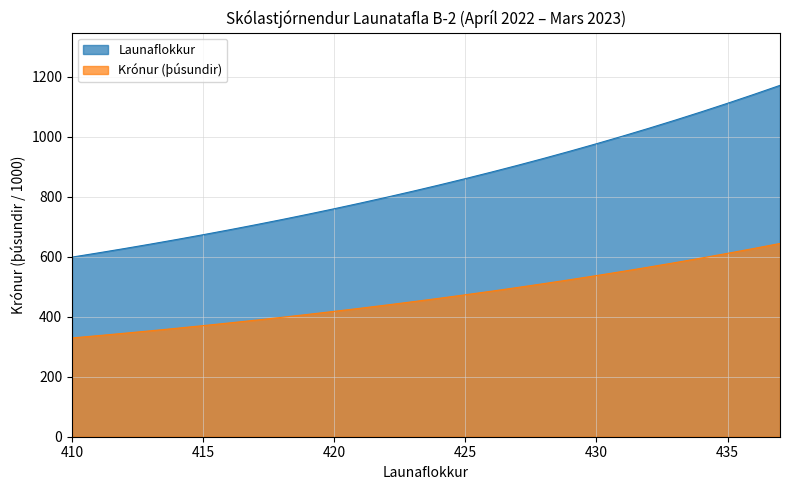

Reading left to right, transcribe all the data shown in this chart.

Launaflokkur: 410=329.4	411=337.2	412=345.2	413=353.4	414=361.8	415=370.5	416=379.5	417=388.7	418=398.3	419=408.1	420=418.2	421=428.6	422=439.3	423=450.3	424=461.7	425=473.4	426=485.5	427=497.9	428=510.7	429=523.8	430=537.4	431=551.4	432=565.8	433=580.6	434=595.9	435=611.6	436=627.8	437=644.5
Krónur: 410=599.0	411=613.1	412=627.5	413=642.5	414=657.9	415=673.7	416=690.0	417=706.8	418=724.1	419=741.9	420=760.3	421=779.2	422=798.7	423=818.8	424=839.4	425=860.7	426=882.6	427=905.2	428=928.5	429=952.4	430=977.1	431=1002.5	432=1028.7	433=1055.7	434=1083.5	435=1112.1	436=1141.5	437=1171.8